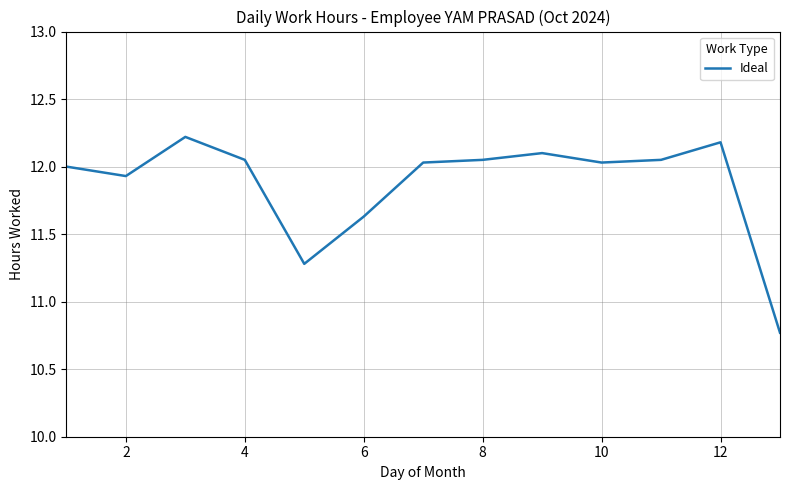

What is the maximum value shown in the chart?

12.2